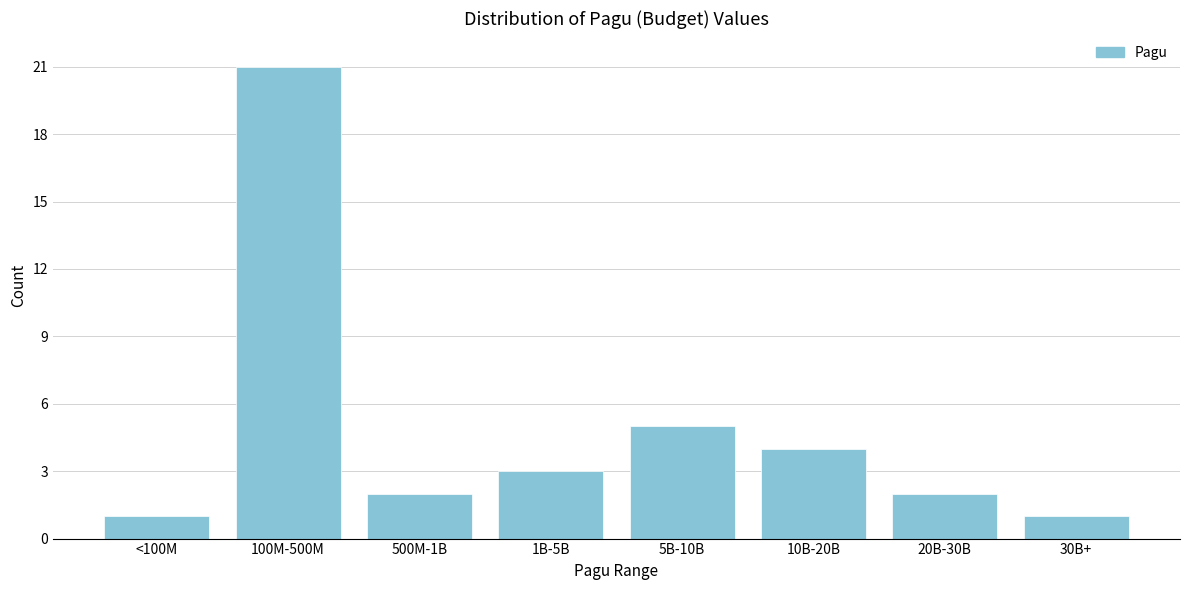

Reading right to left, extract all data points from this chart.

1	2	4	5	3	2	21	1